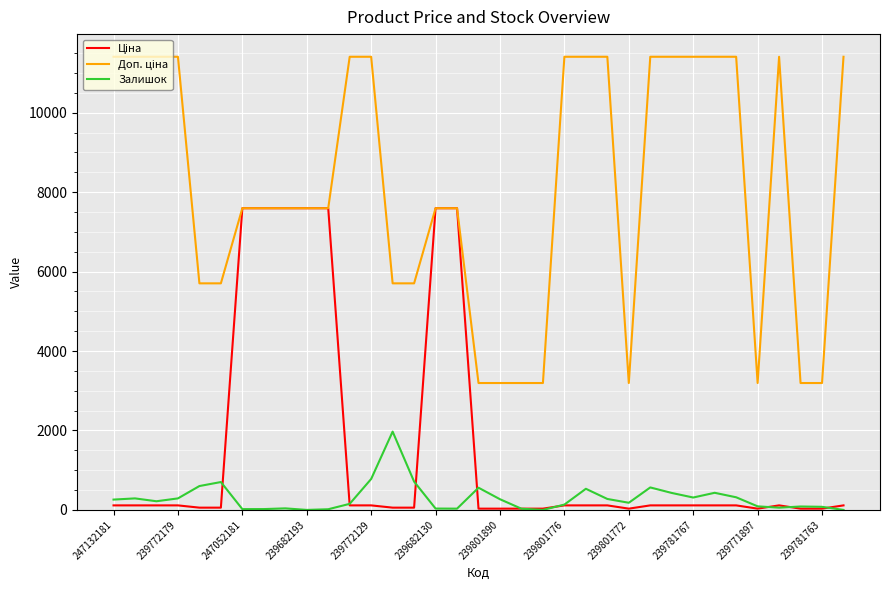

What is the difference between the highest and lowest values at 239682193?

7596.5